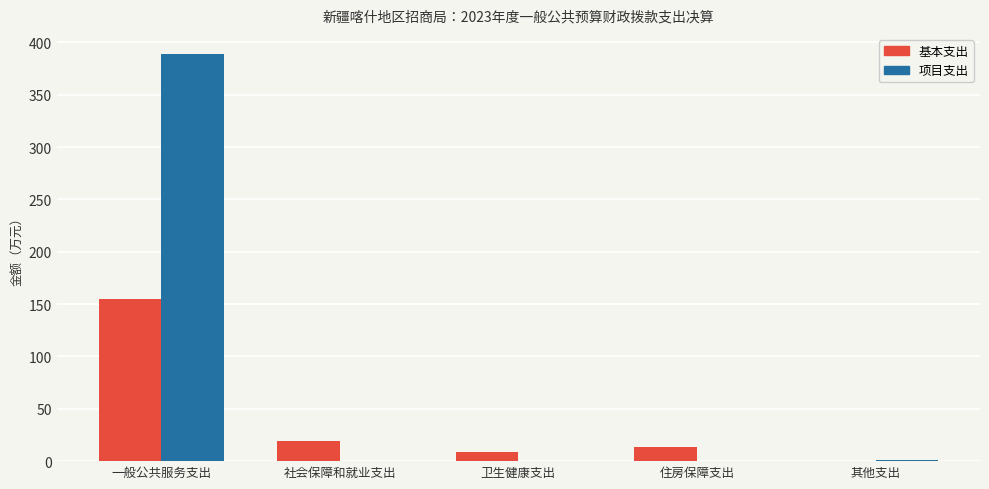

Which series has the largest range (max minus min)?

项目支出